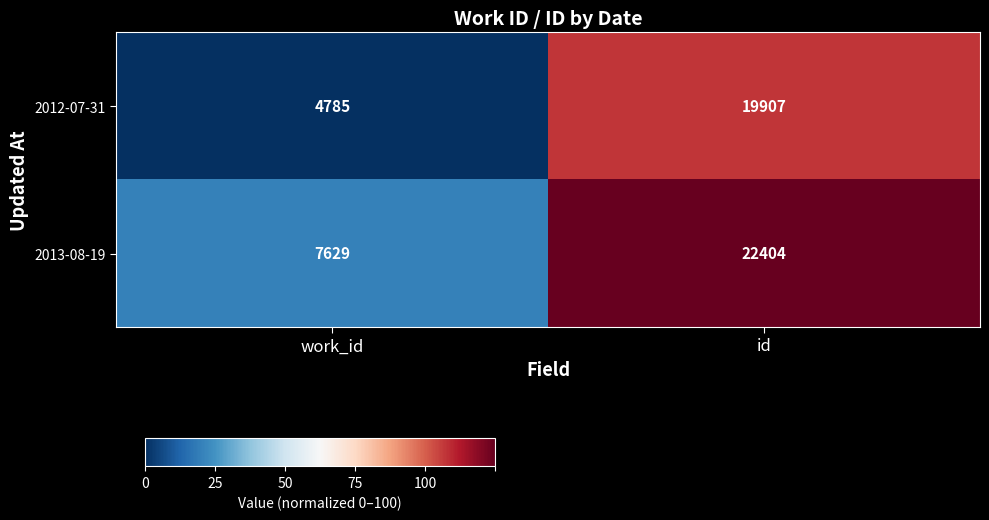

What is the difference between the maximum and minimum values in the 2013-08-19 series?

14775